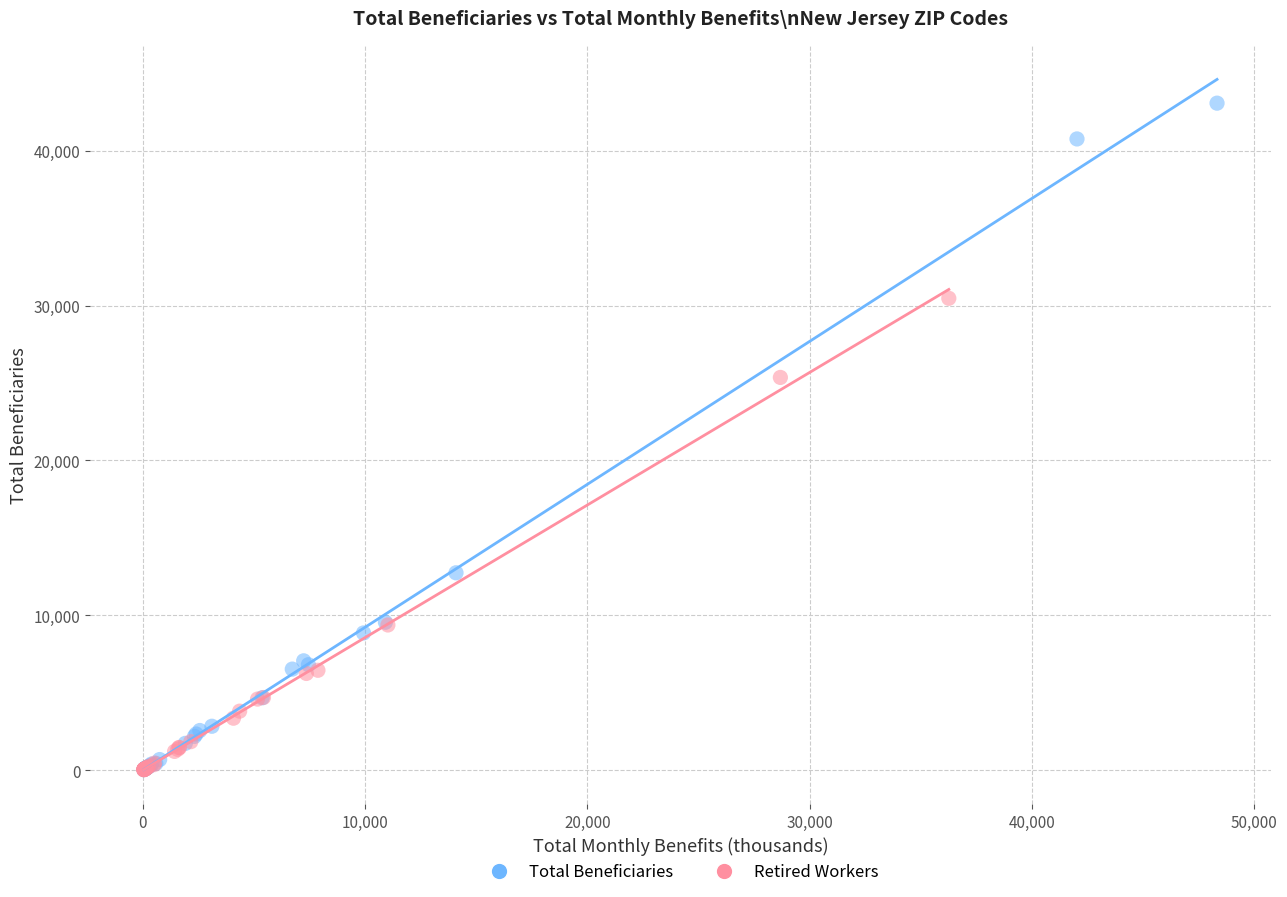

Which series contains the highest Y value?

Total Beneficiaries